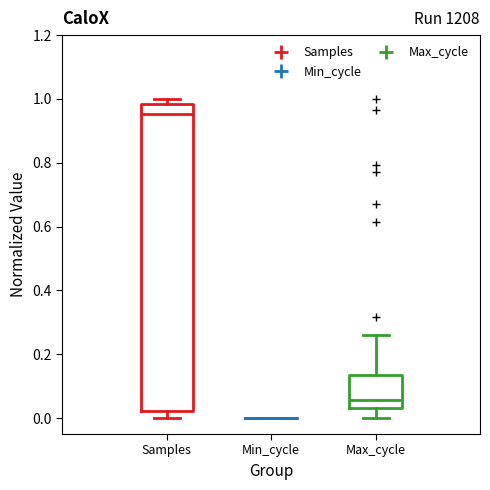

Reading left to right, transcribe this box plot: for each box, give where its median line is, the range the box spans, and where its two whiskers end, as read against the y-axis. The values are not printed on the chart, so give them approximately, as read against the axis.

Samples: median 0.96, box 0.02 to 0.98, whiskers 0.00 to 1.00
Min_cycle: box collapsed to a line at 0.00, whiskers 0.00 to 0.00
Max_cycle: median 0.06, box 0.04 to 0.14, whiskers 0.00 to 0.26